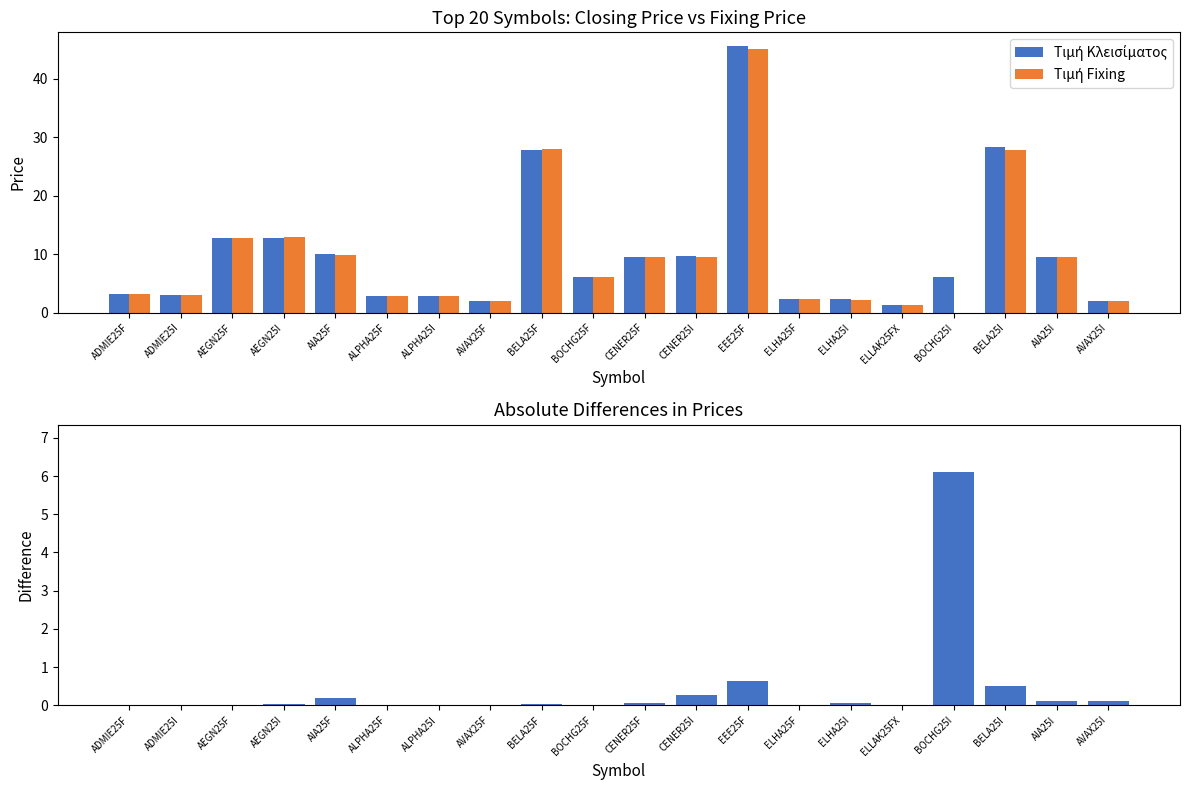

Reading right to left, what are all the values shown in this chart?

Τιμή Κλεισίματος: AVAX25I=2.1	AIA25I=9.6	BELA25I=28.4	BOCHG25I=6.1	ELLAK25FX=1.3	ELHA25I=2.3	ELHA25F=2.3	EEE25F=45.6	CENER25I=9.8	CENER25F=9.6	BOCHG25F=6.0	BELA25F=27.9	AVAX25F=2.0	ALPHA25I=2.8	ALPHA25F=2.8	AIA25F=10.0	AEGN25I=12.8	AEGN25F=12.8	ADMIE25I=3.1	ADMIE25F=3.2
Τιμή Fixing: AVAX25I=2.0	AIA25I=9.5	BELA25I=27.9	BOCHG25I=0.0	ELLAK25FX=1.3	ELHA25I=2.2	ELHA25F=2.3	EEE25F=45.0	CENER25I=9.5	CENER25F=9.5	BOCHG25F=6.0	BELA25F=27.9	AVAX25F=2.0	ALPHA25I=2.8	ALPHA25F=2.8	AIA25F=9.8	AEGN25I=12.9	AEGN25F=12.8	ADMIE25I=3.1	ADMIE25F=3.2
Absolute Difference: AVAX25I=0.1	AIA25I=0.1	BELA25I=0.5	BOCHG25I=6.1	ELLAK25FX=0.0	ELHA25I=0.1	ELHA25F=0.0	EEE25F=0.6	CENER25I=0.3	CENER25F=0.1	BOCHG25F=0.0	BELA25F=0.0	AVAX25F=0.0	ALPHA25I=0.0	ALPHA25F=0.0	AIA25F=0.2	AEGN25I=0.0	AEGN25F=0.0	ADMIE25I=0.0	ADMIE25F=0.0